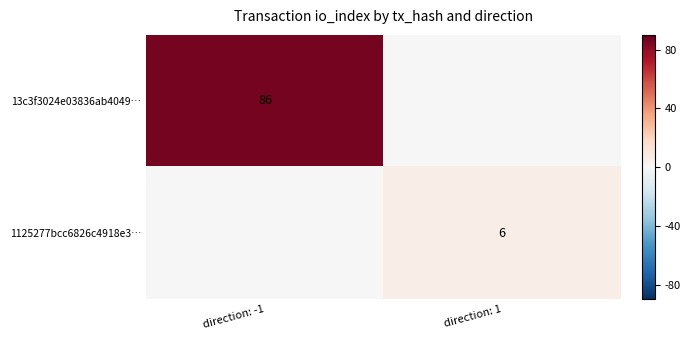

The 1125277bcc6826c4918e3… series shows 6 at direction: 1. True or false?

True